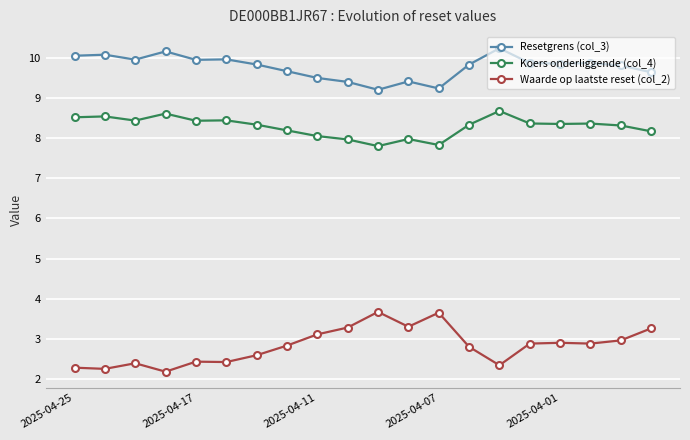

How many series are shown in this chart?

3